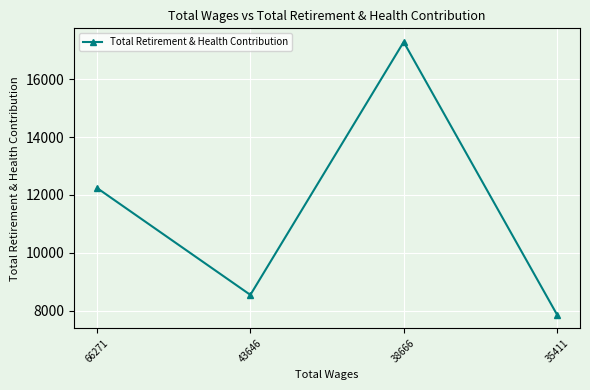

Does the chart have visible grid lines?

Yes